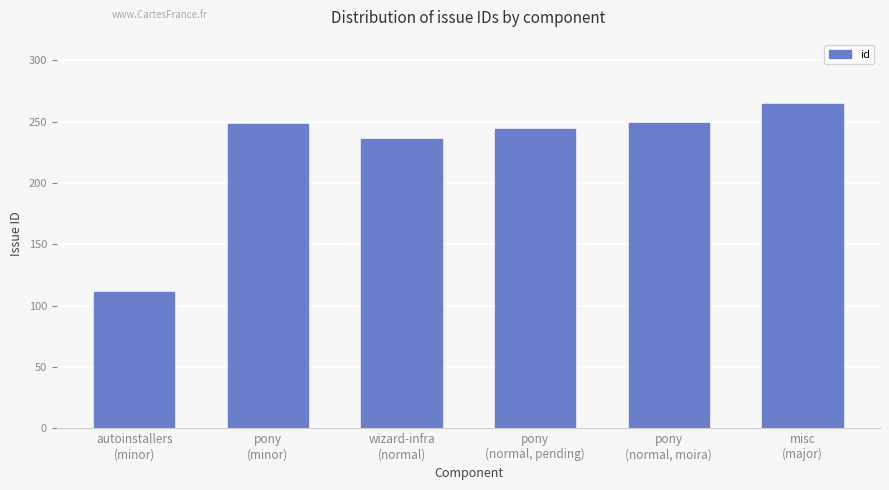

What is the minimum value shown in the chart?

111